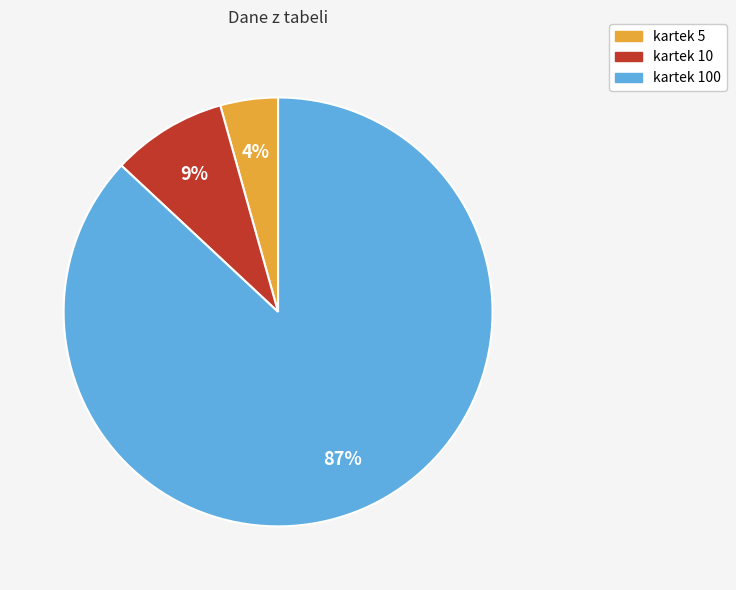

Is the sum of kartek 100 and kartek 10 greater than half?

Yes